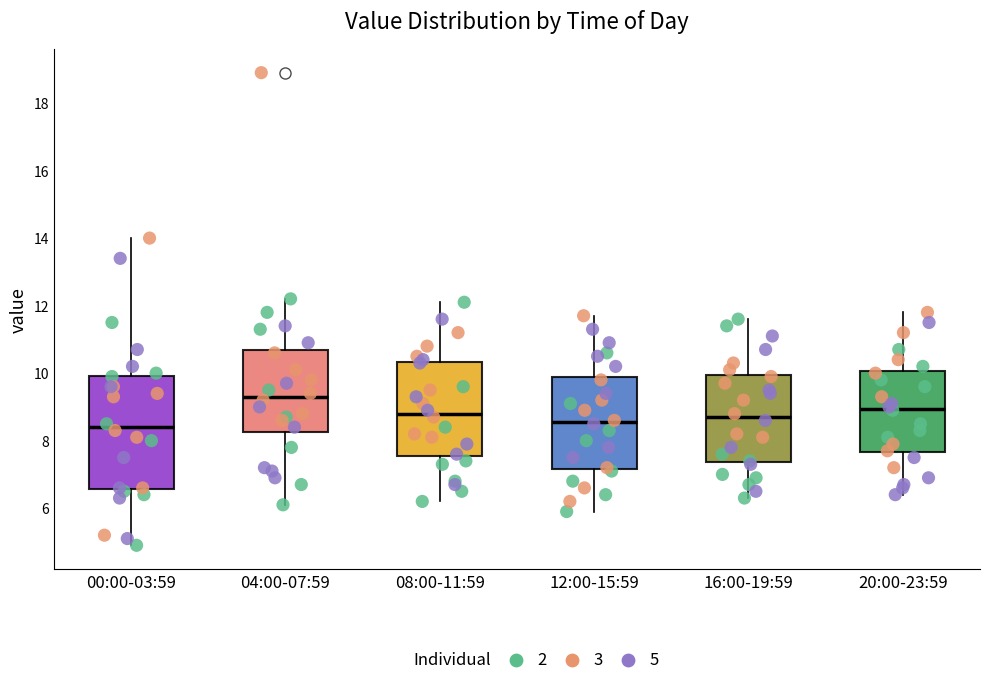

Where does the median line of the box for 04:00-07:59 sit on the y-axis? The values are not printed on the chart, so give them approximately, as read against the axis.

9.4